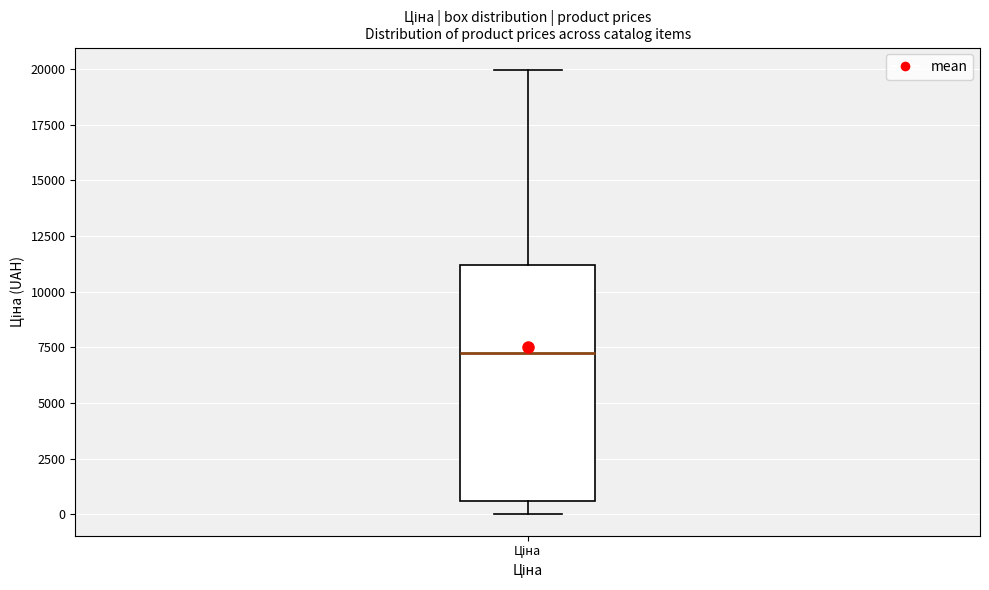

Read this box plot against the y-axis: the position of the median line, the range covered by the box, and the ends of both whiskers. The values are not printed on the chart, so give them approximately, as read against the axis.

median 7500, box 500 to 11000, whiskers 0 to 20000